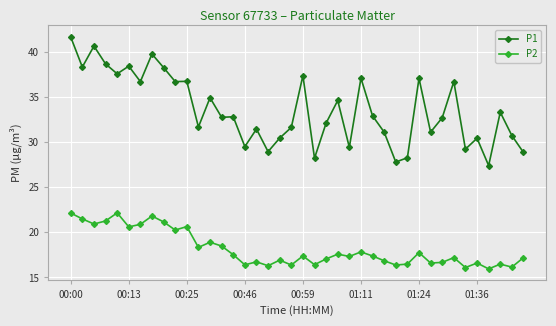

What is the minimum value for P1?

27.4